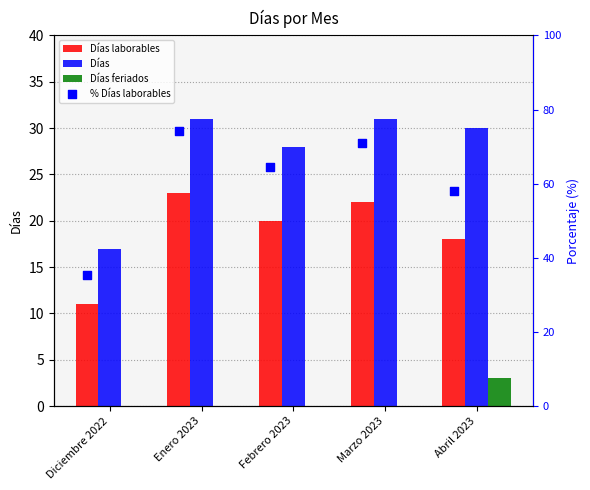

Which series has the largest total across all categories?

% Días laborables